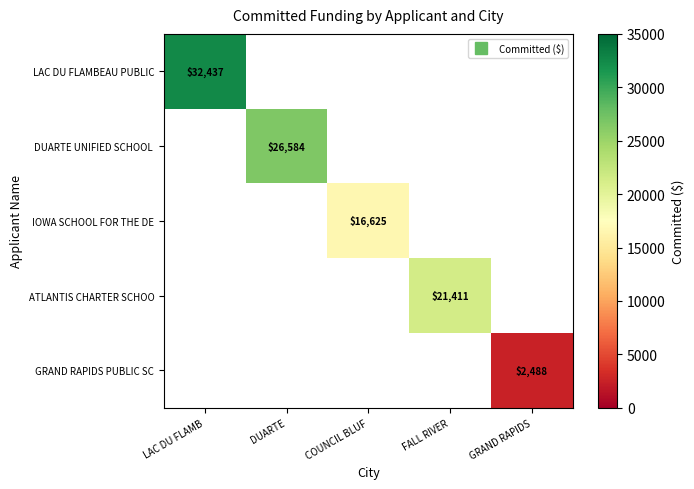

Which label corresponds to the largest value in the chart?

LAC DU FLAMB